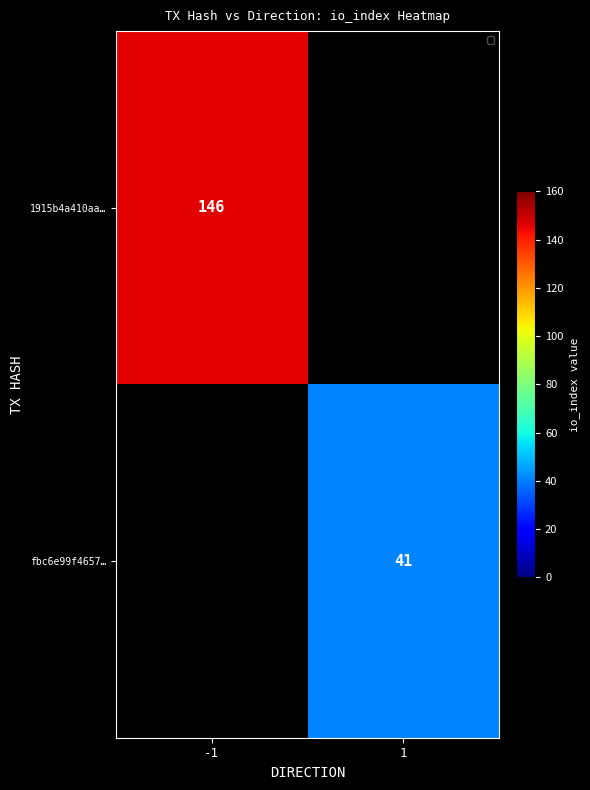

Is it true that fbc6e99f4657… equals 41 at 1?

True